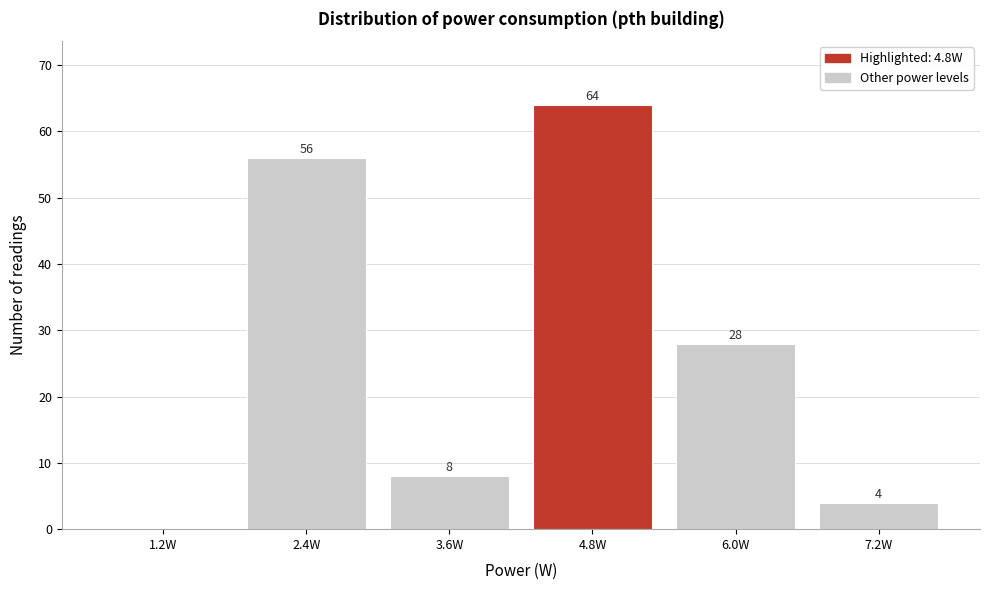

Reading left to right, extract all data points from this chart.

1.2W=0	2.4W=56	3.6W=8	4.8W=64	6.0W=28	7.2W=4